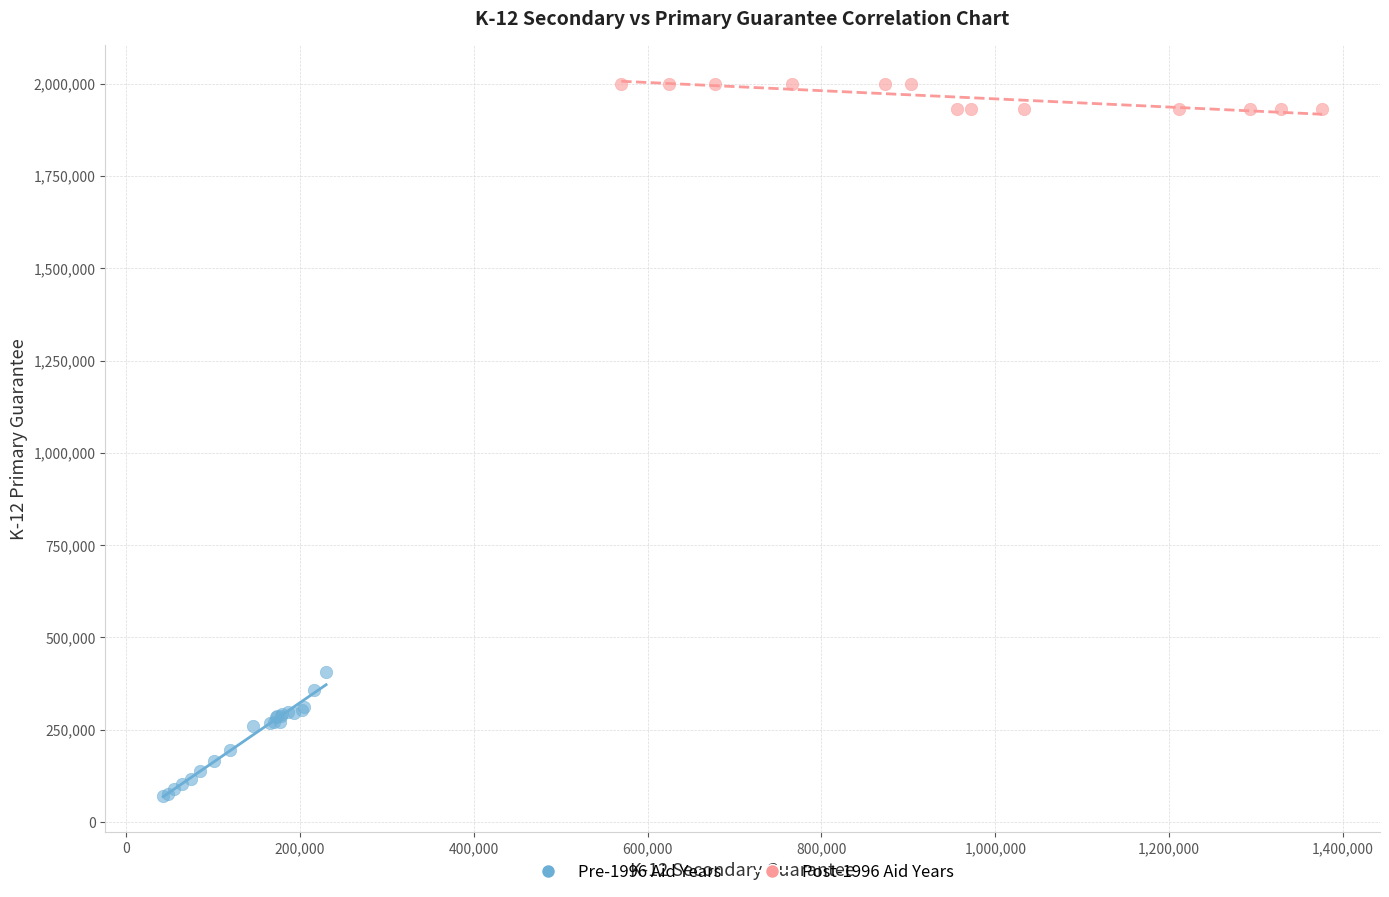

Which series contains the highest Y value?

Post-1996 Aid Years